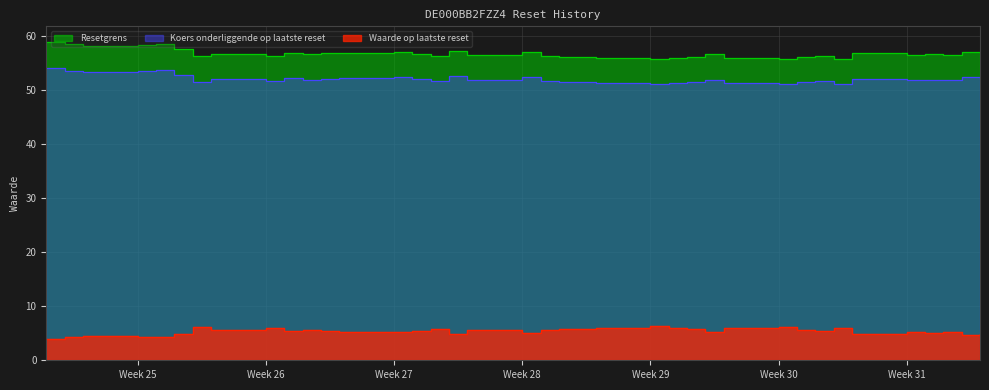

How many lines are shown in the chart?

3